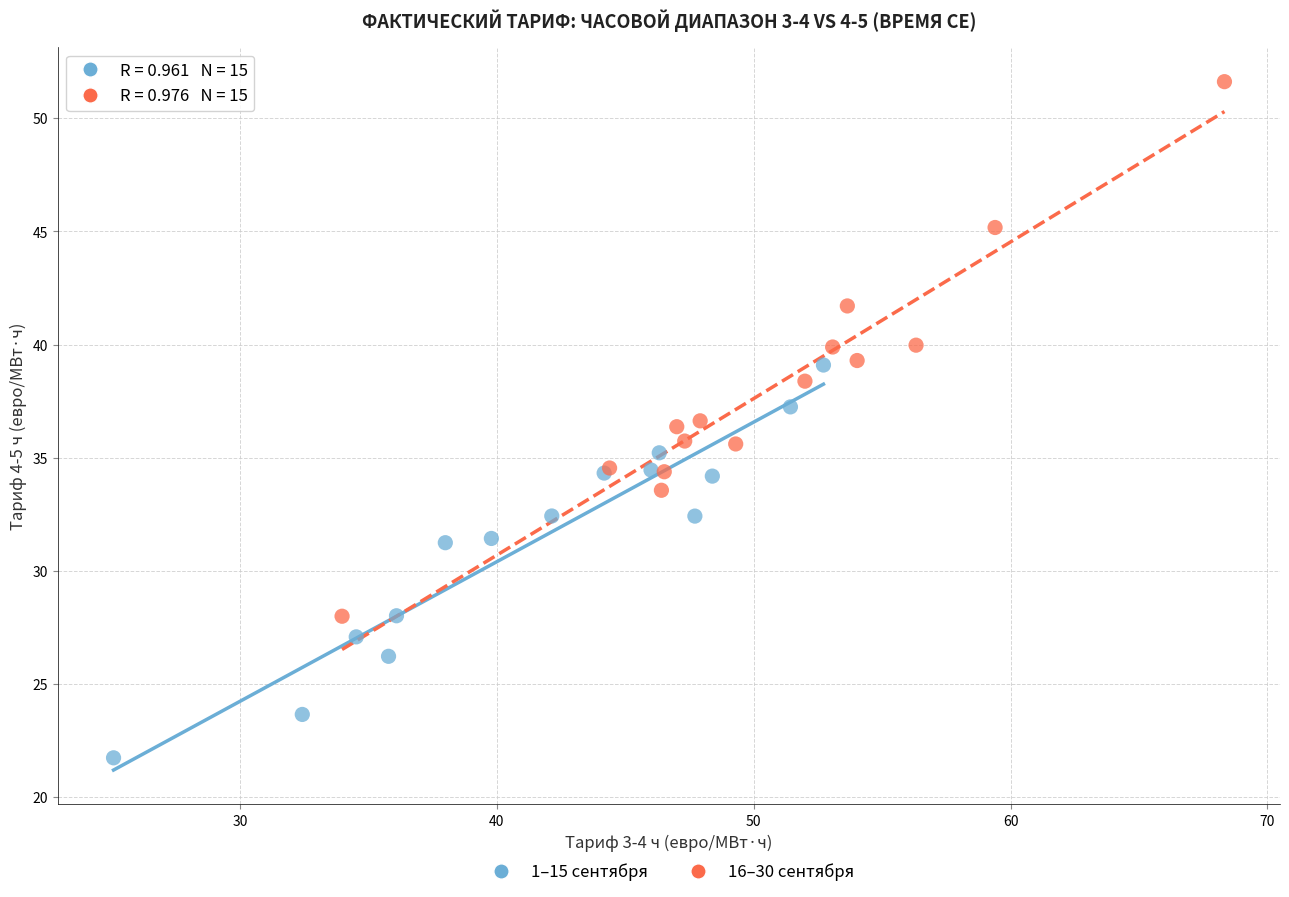

Which series has the widest spread of Y values?

16–30 сентября